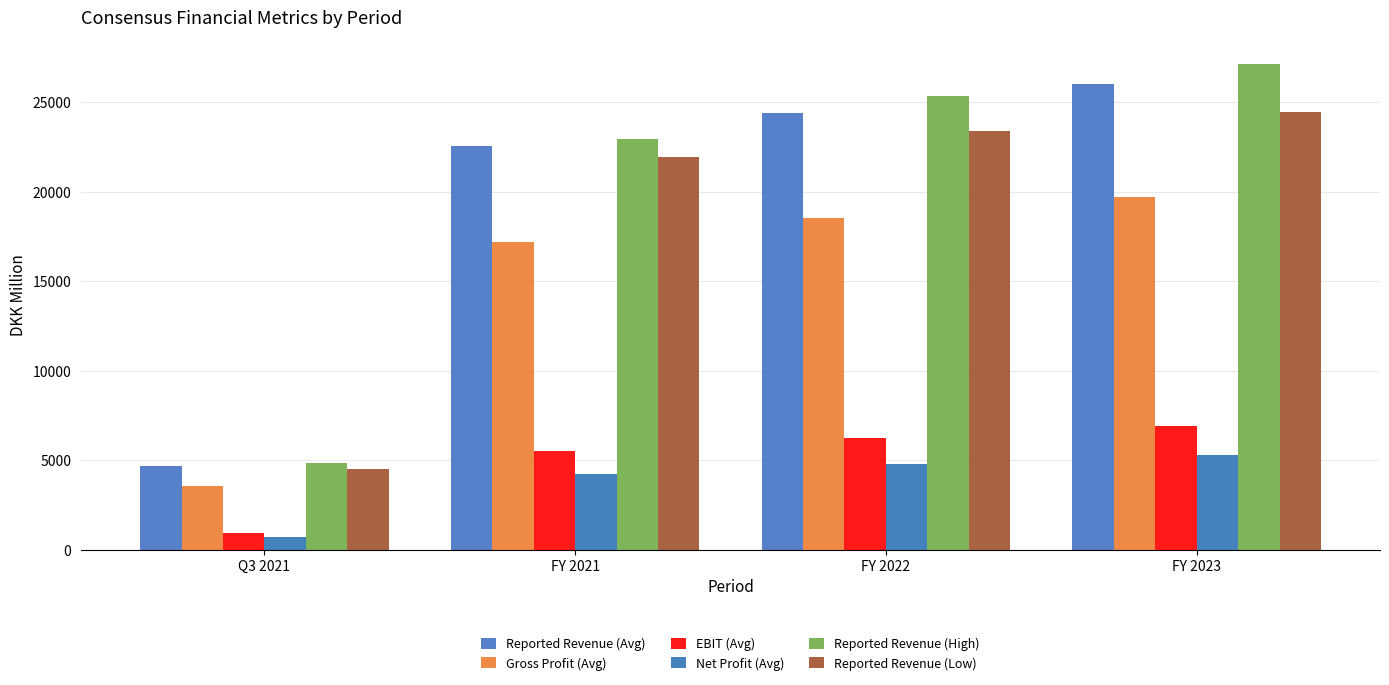

True or false: Reported Revenue (High) has a value of 10843.7 at FY 2021.

False